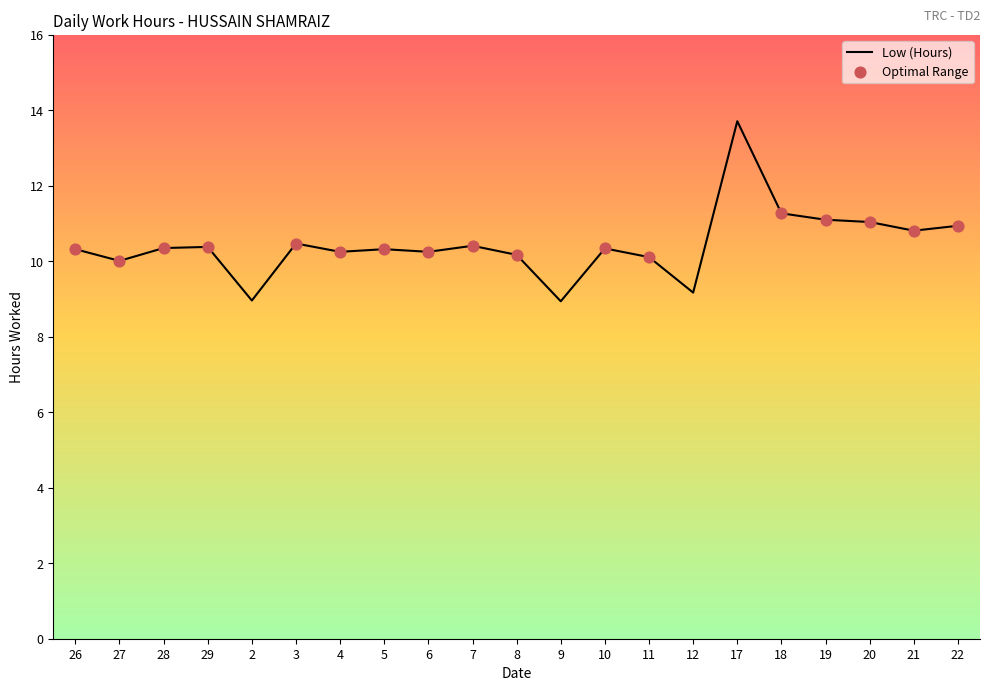

Between 6 and 7, which is larger?

7